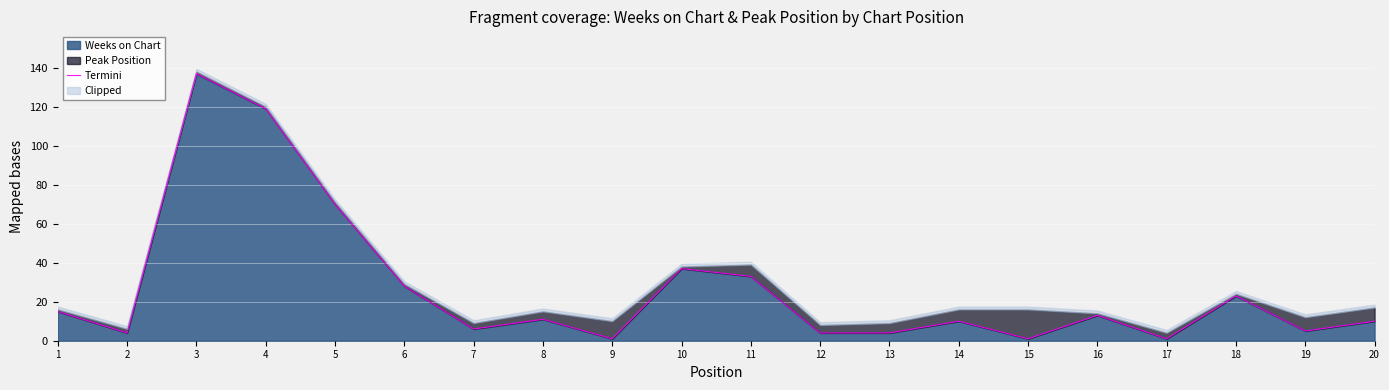

How many points are lower than both their immediate neighbors (excluding endpoints)?

6